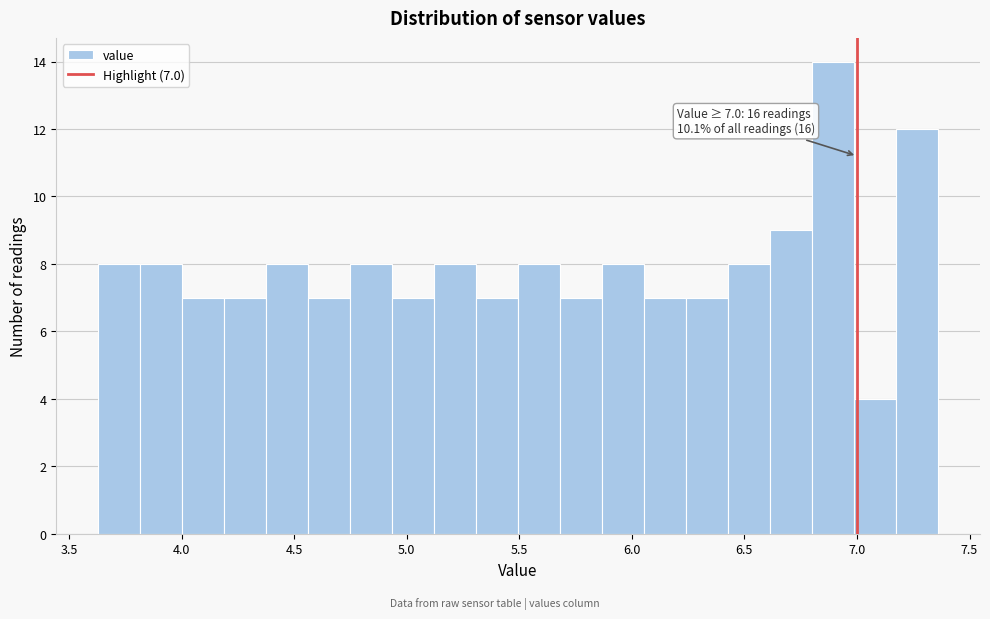

Around what value on the x-axis is the tallest bar? Give the approximate position of its centre, as read against the axis.

6.90